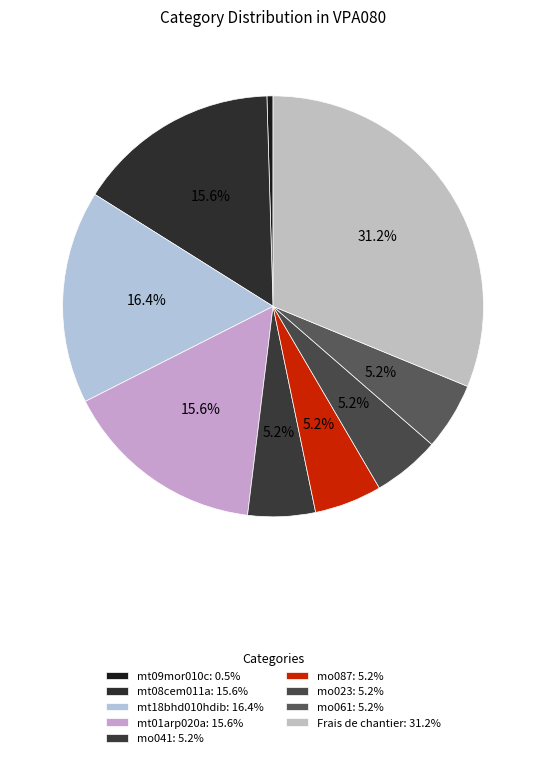

How many segments does this pie chart have?

9